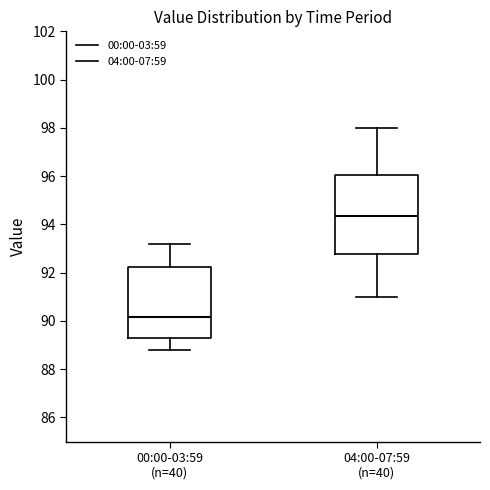

Reading left to right, transcribe this box plot: for each box, give where its median line is, the range the box spans, and where its two whiskers end, as read against the y-axis. The values are not printed on the chart, so give them approximately, as read against the axis.

00:00-03:59 (n=40): median 90.2, box 89.4 to 92.2, whiskers 88.8 to 93.2
04:00-07:59 (n=40): median 94.4, box 92.8 to 96.0, whiskers 91.0 to 98.0